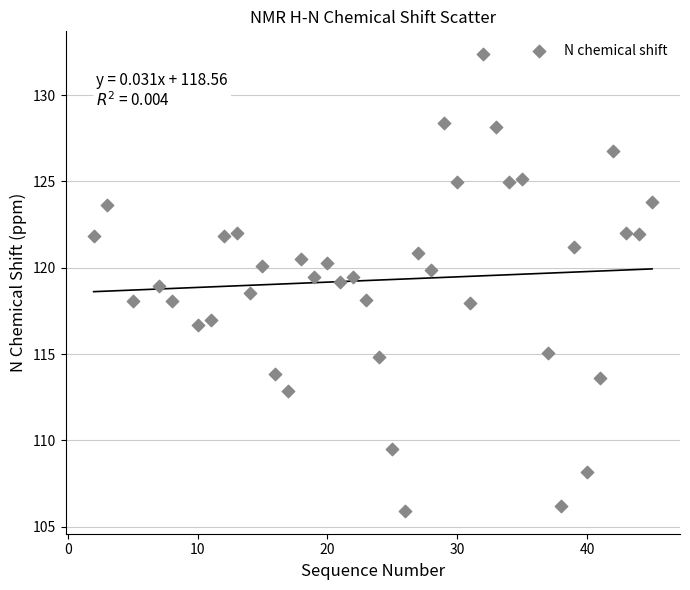

What is the range of Y values (max minus min)?

26.5